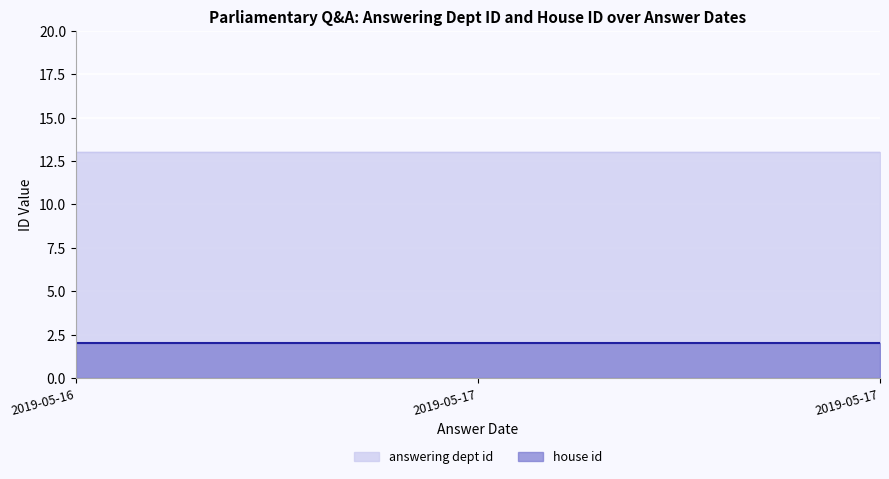

What is the maximum value for house id?

2